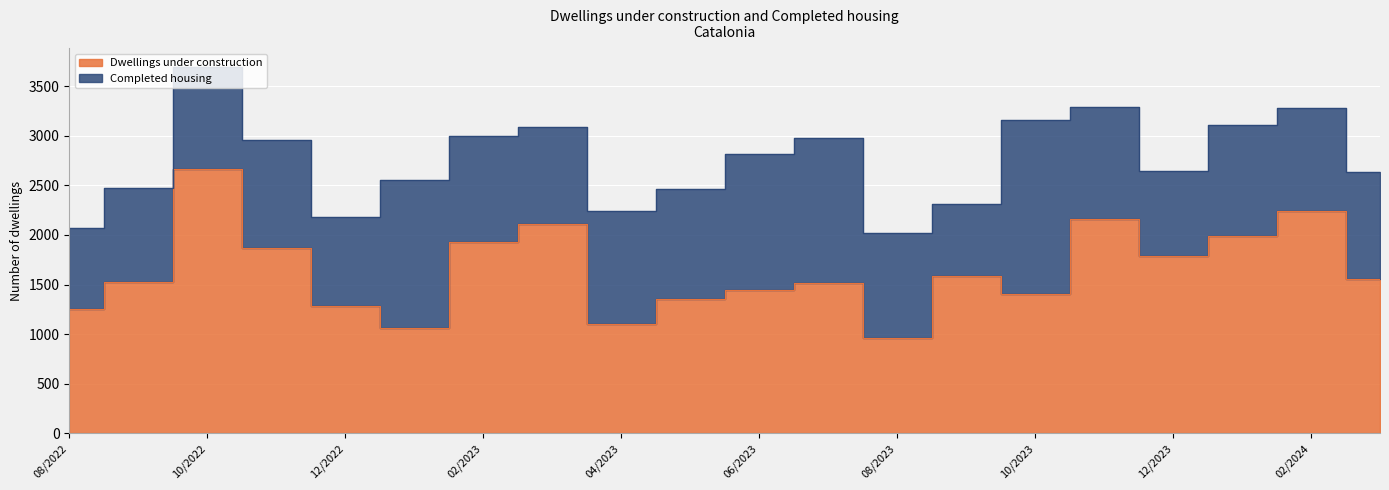

Which series ends up on top after the final intersection of Completed housing and Dwellings under construction?

Dwellings under construction